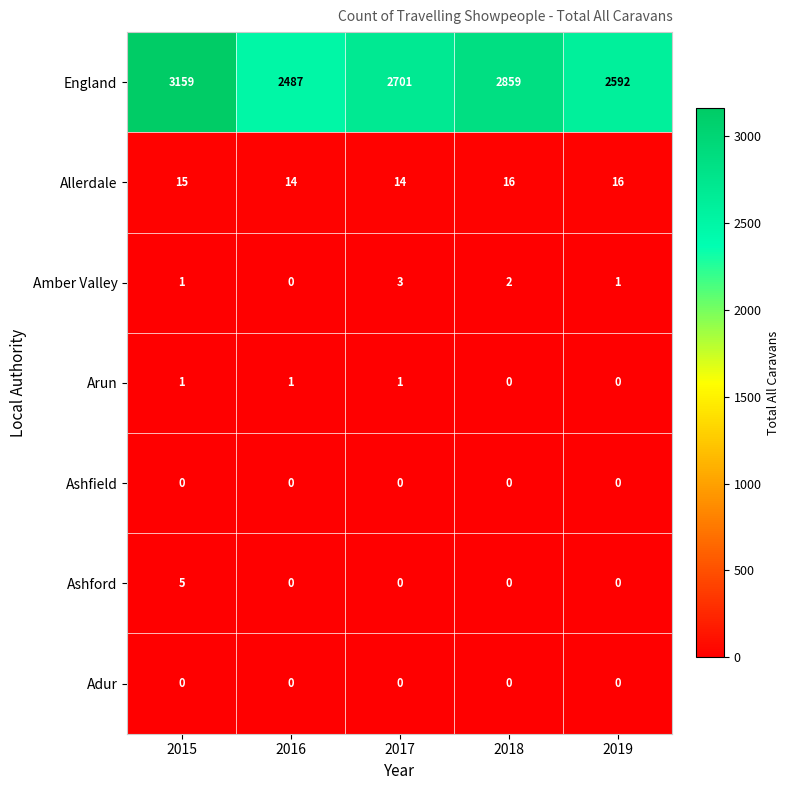

What is the approximate value of Allerdale at 2019?

16